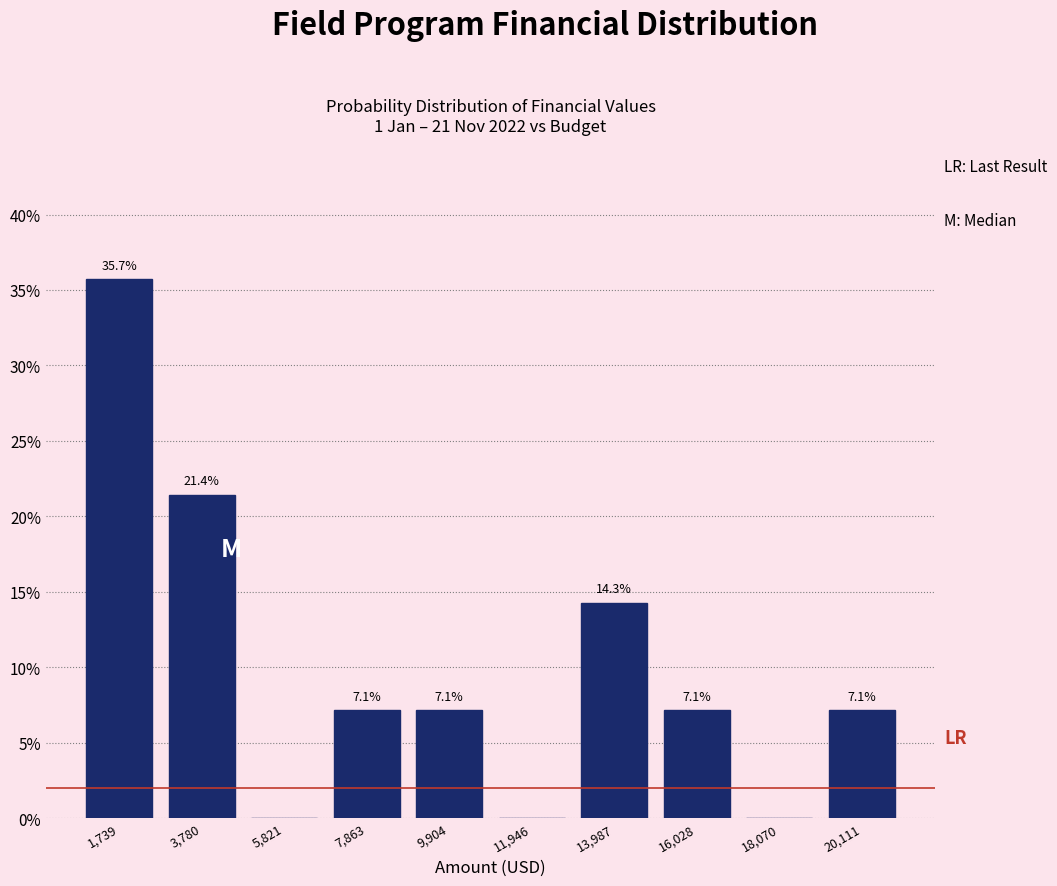

Over which range of the x-axis is the bar tallest?

500 to 3000